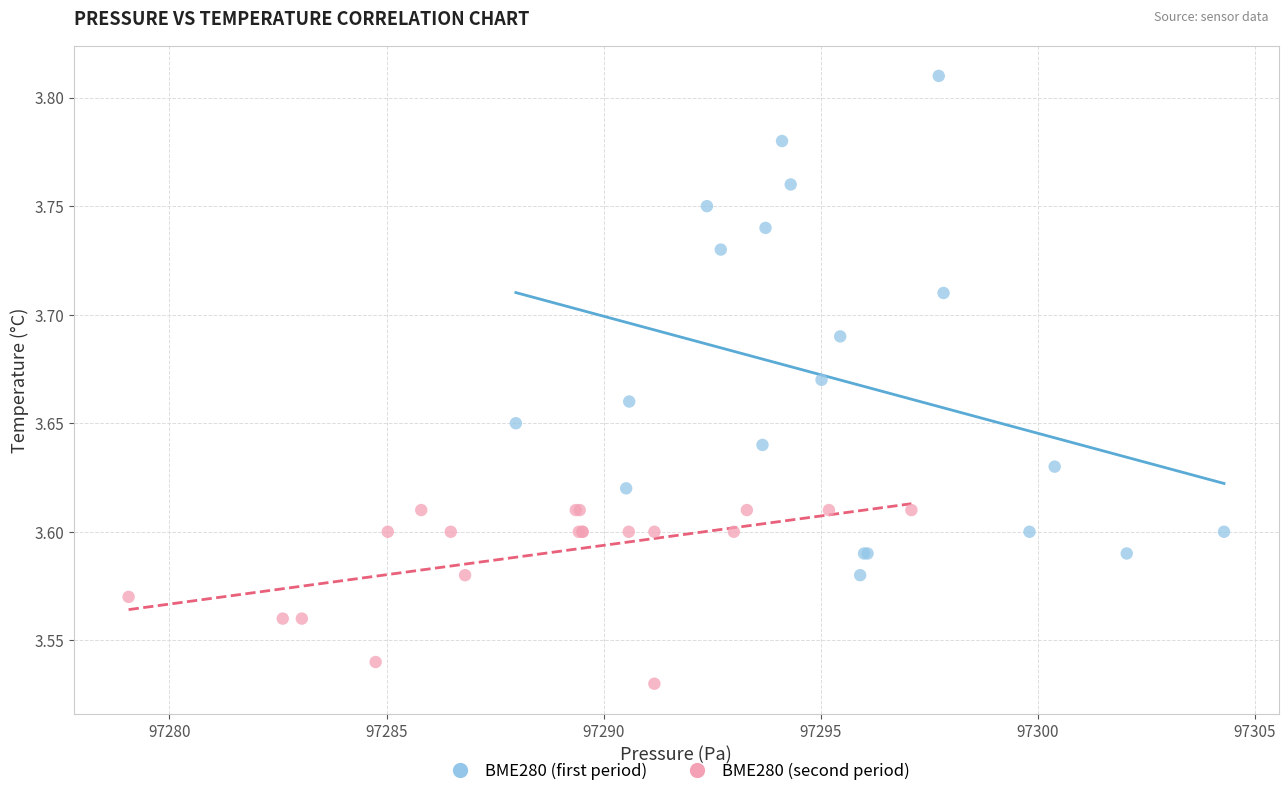

Which series contains the lowest Y value?

BME280 (second period)